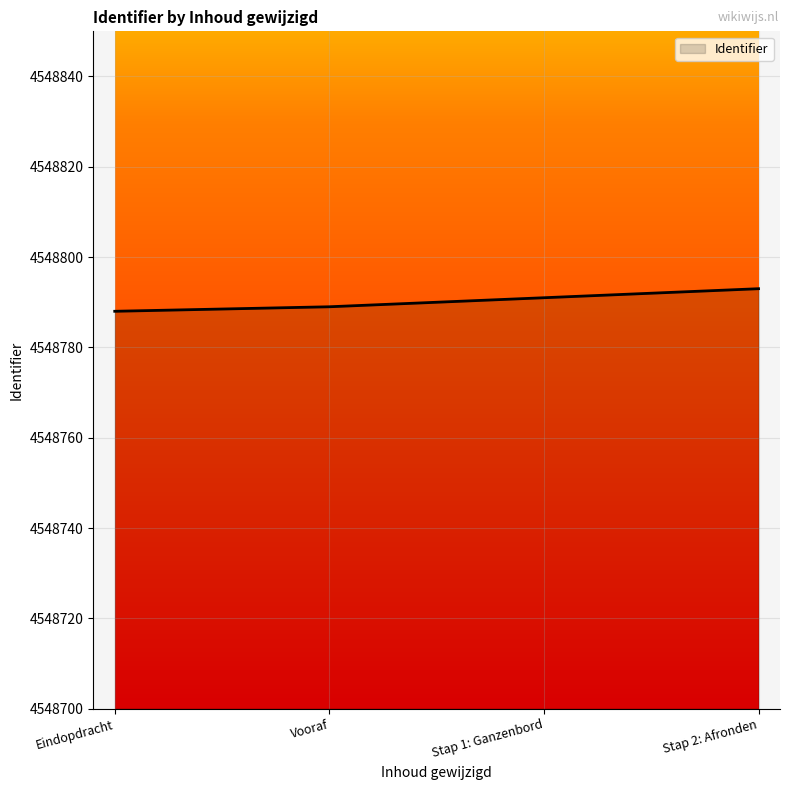

Is it true that the value at Stap 2: Afronden is 1592391?

False